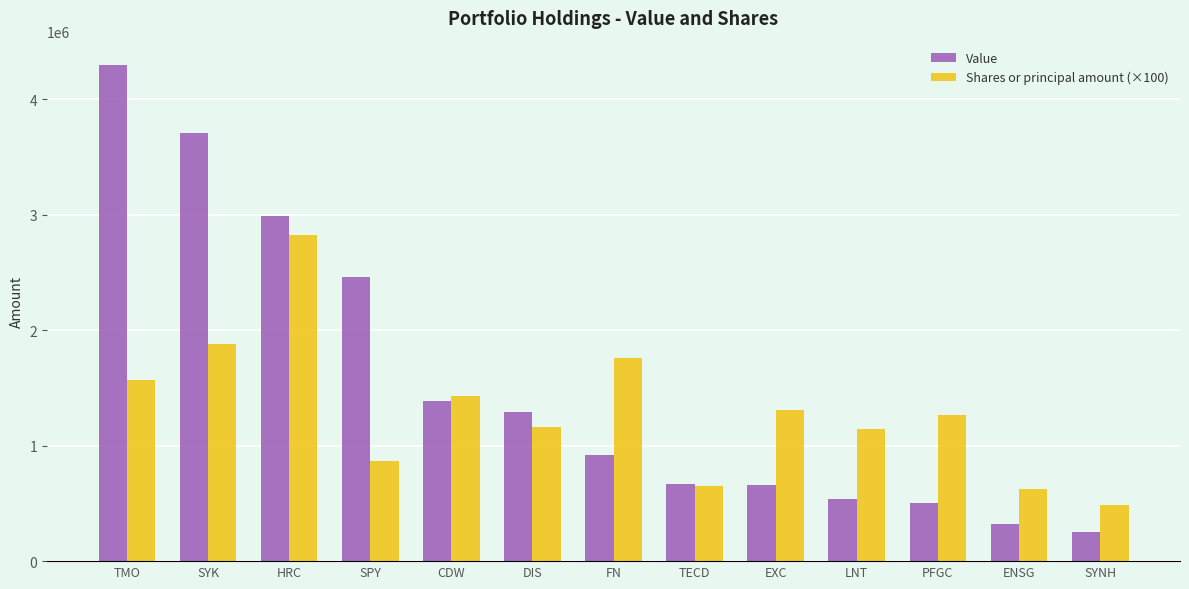

Between LNT and PFGC, which series saw the biggest shift?

Shares or principal amount (×100)